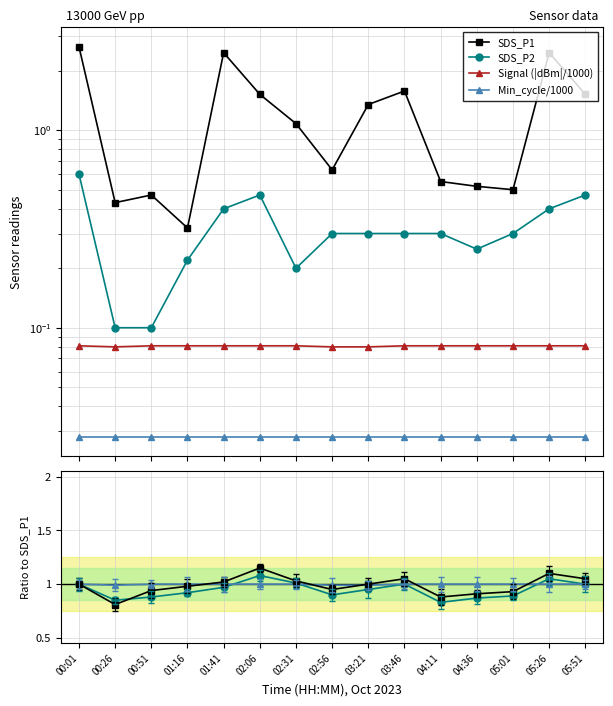

True or false: Signal has a value of 0.0 at 02:56.

False